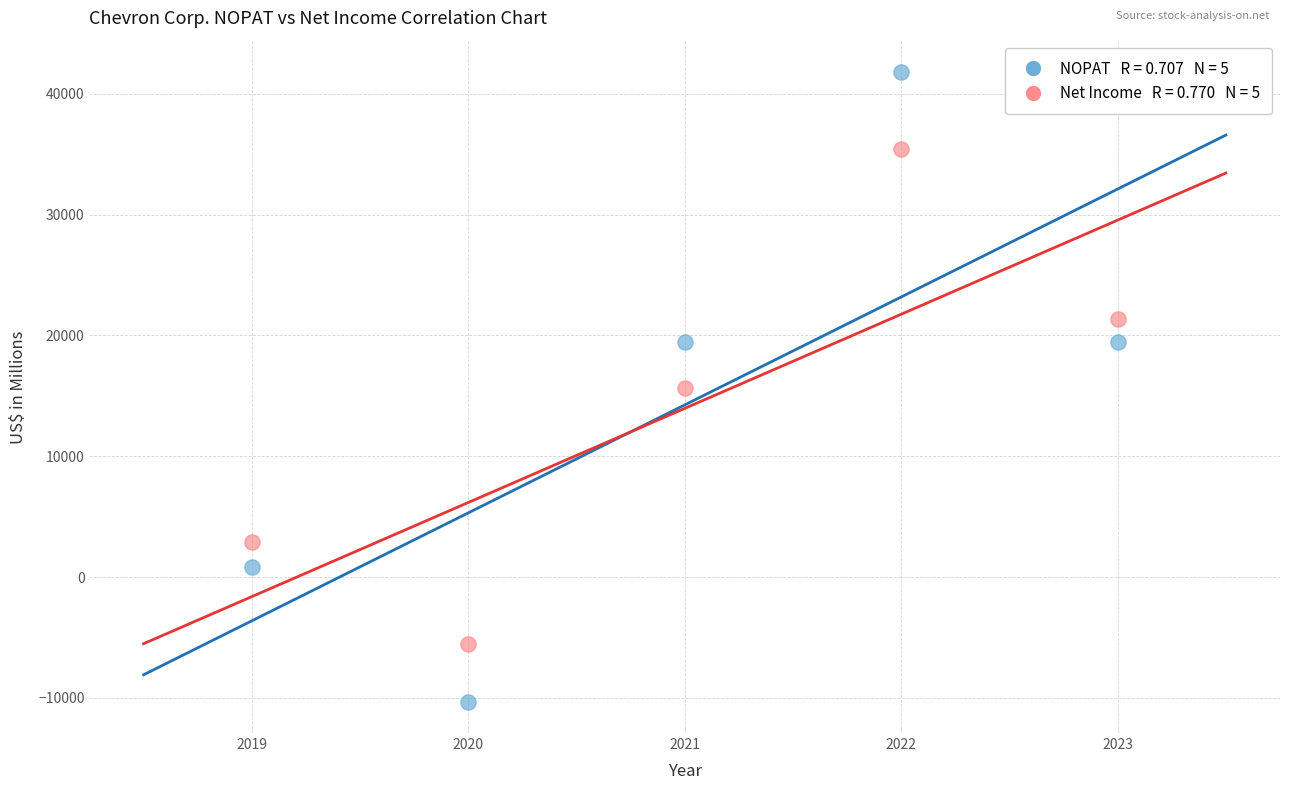

Across all data points, what is the average Y value?

14111